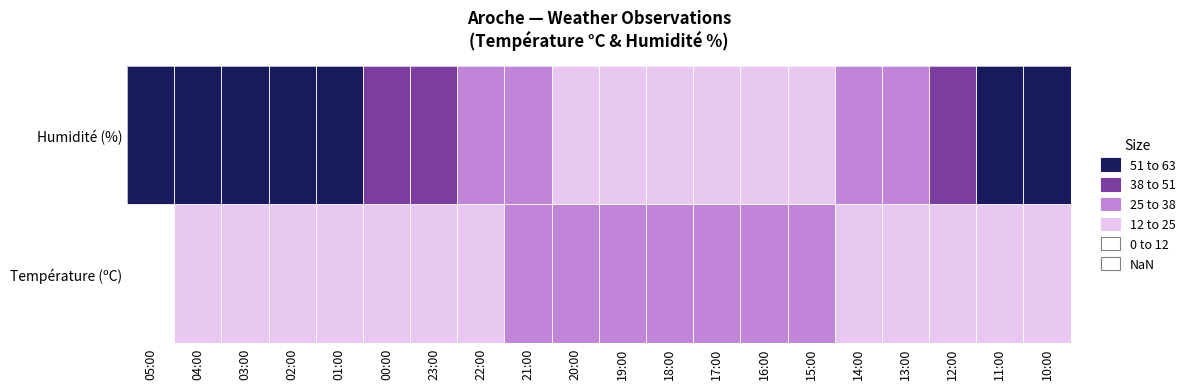

Reading right to left, extract all data points from this chart.

Température (ºC): 10:00=17.1	11:00=19.1	12:00=21.2	13:00=22.9	14:00=24.8	15:00=26.4	16:00=27.0	17:00=27.5	18:00=27.8	19:00=27.7	20:00=26.9	21:00=25.6	22:00=23.1	23:00=21.5	00:00=19.9	01:00=18.1	02:00=16.9	03:00=15.6	04:00=13.8	05:00=11.9
Humidité (%): 10:00=61.0	11:00=52.0	12:00=40.0	13:00=33.0	14:00=28.0	15:00=21.0	16:00=21.0	17:00=19.0	18:00=19.0	19:00=20.0	20:00=23.0	21:00=27.0	22:00=34.0	23:00=40.0	00:00=48.0	01:00=54.0	02:00=60.0	03:00=65.0	04:00=67.0	05:00=76.0